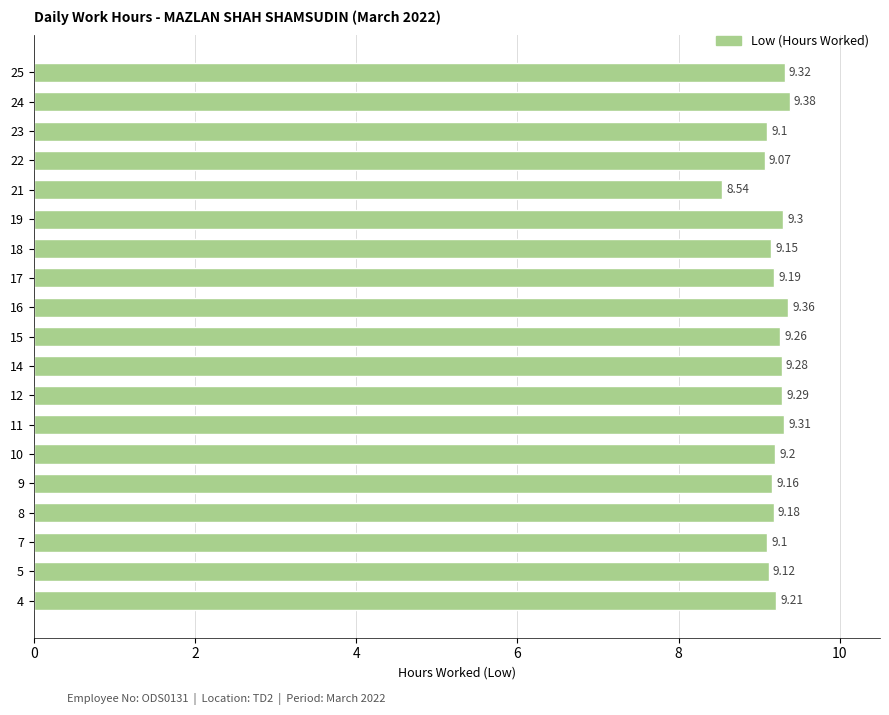

At which label is the value closest to 8?

21